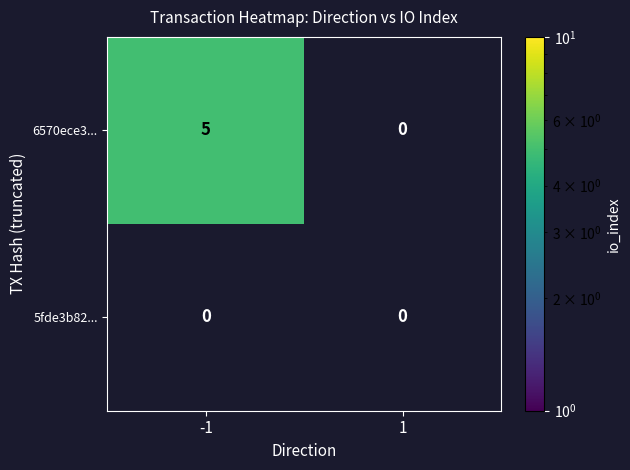

Is the value of 6570ece3ac34252e9de4b190109a4999e8851cb at 0 greater than the value of 5fde3b82c3818e3f4c72c3d059c9ff271d149b3 at 1?

No